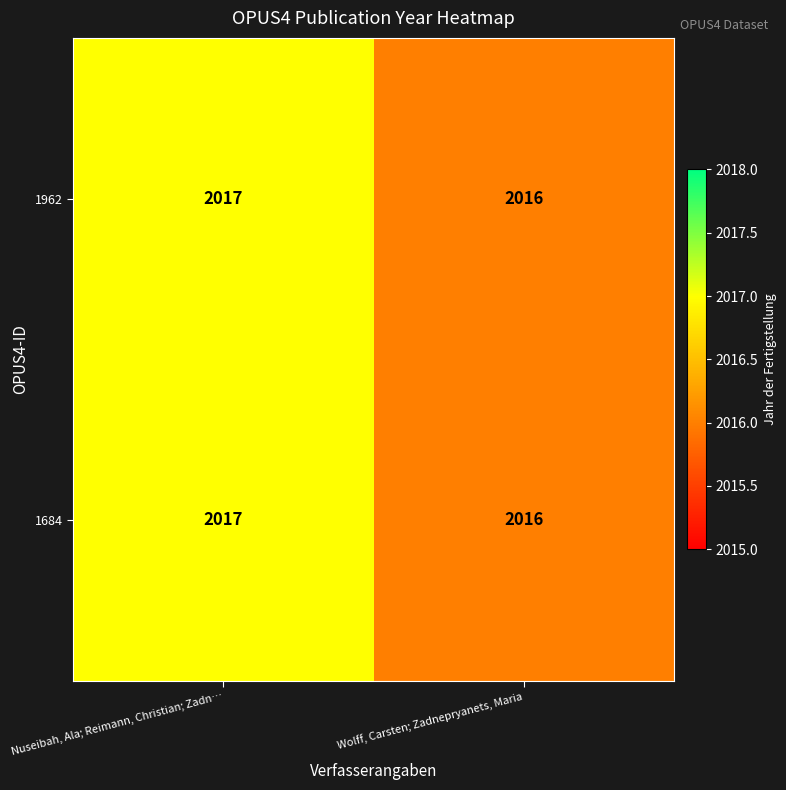

What is the sum of all 1684 values?

4033